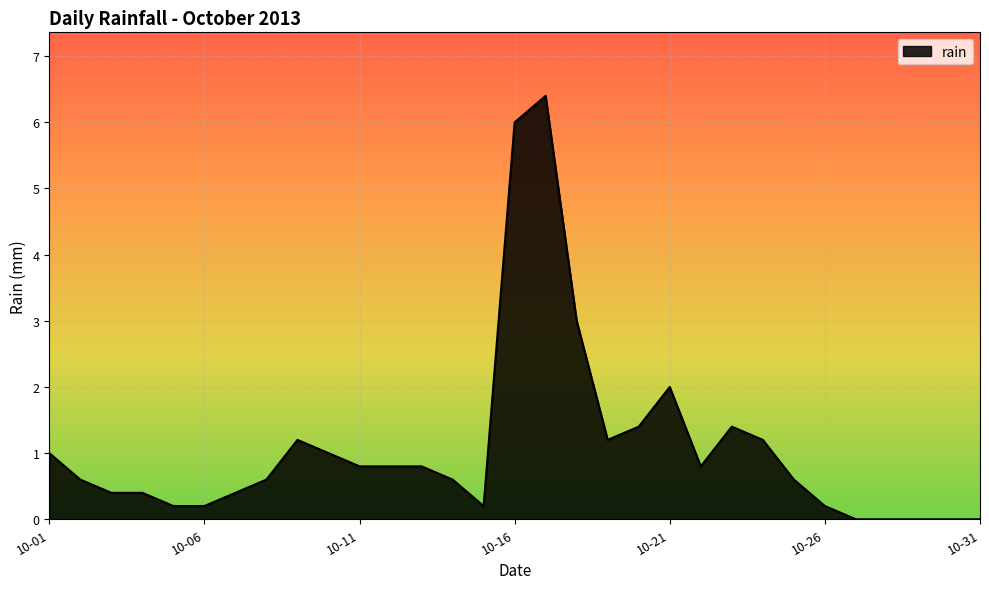

What is the maximum value shown in the chart?

6.4